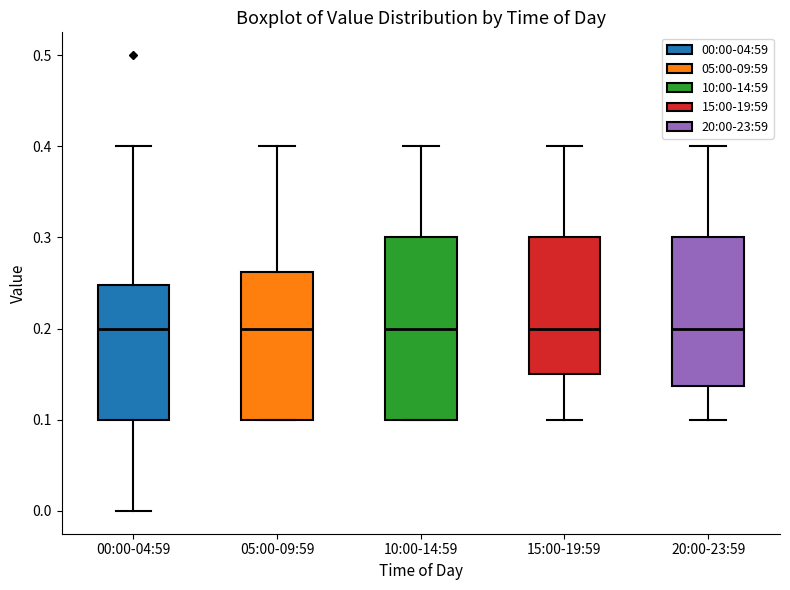

Comparing the boxes themselves (not the whiskers), which one is the tallest?

10:00-14:59